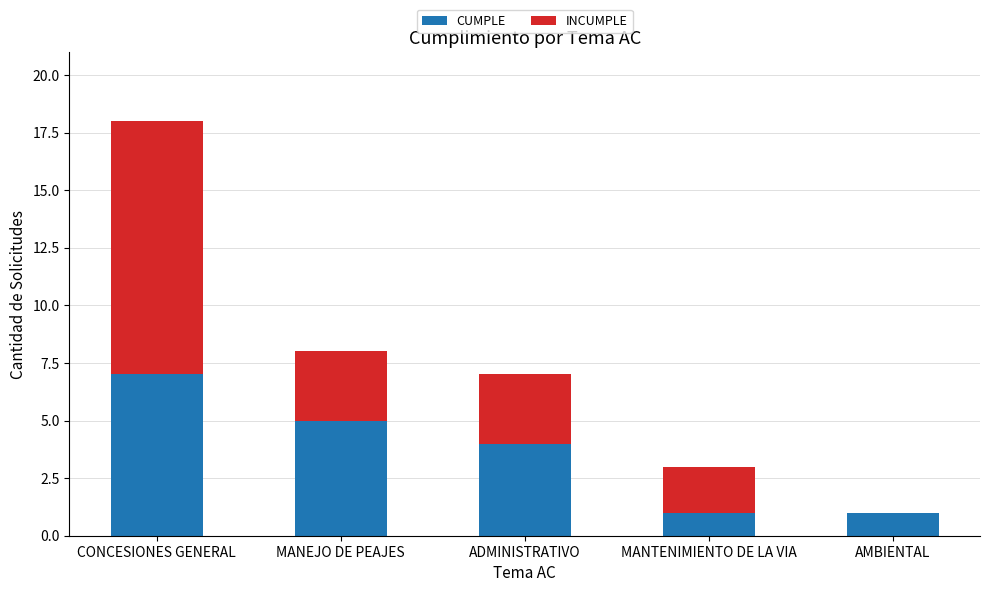

What is the maximum value for CUMPLE?

7